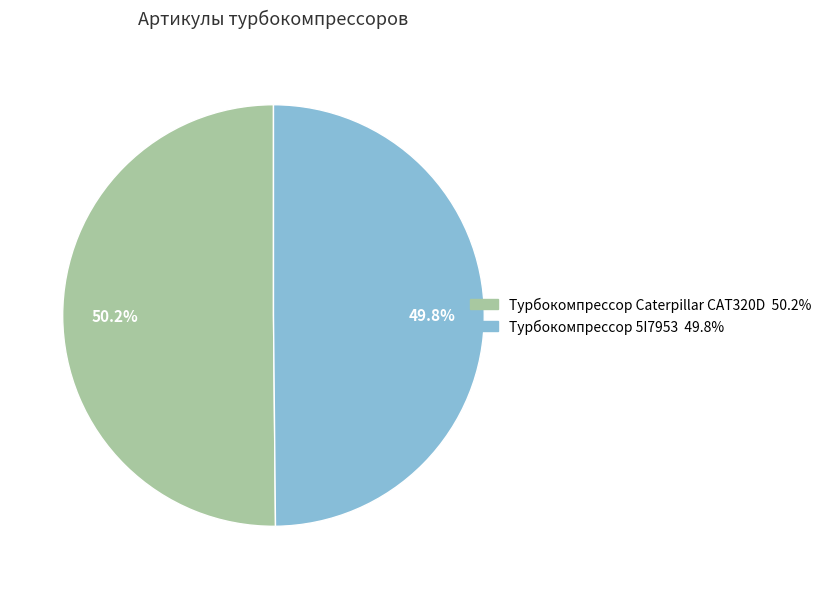

How many segments does this pie chart have?

2